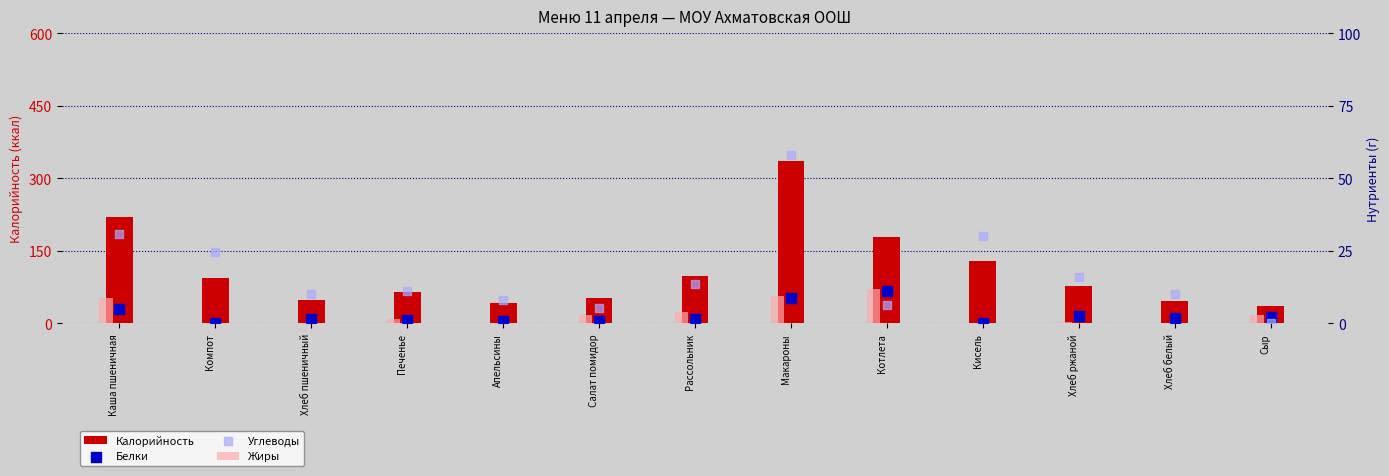

What are all the series names shown in the legend?

Калорийность, Жиры, Белки, Углеводы